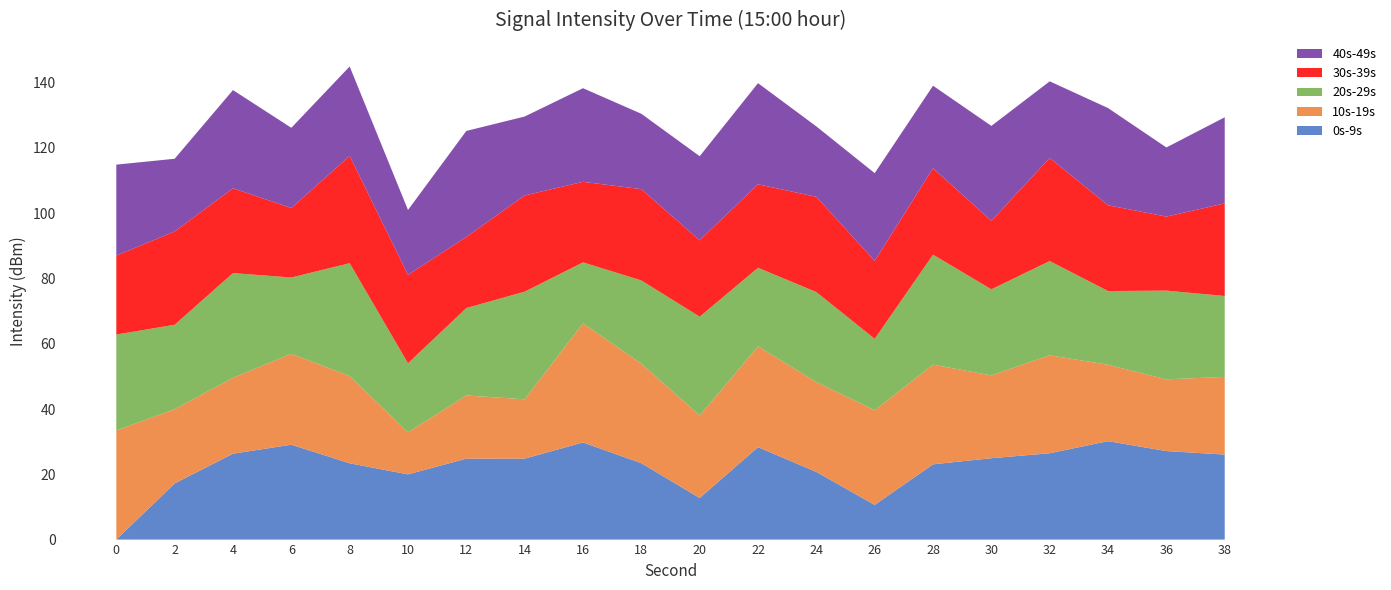

What is the total value across all series at 38?

129.4